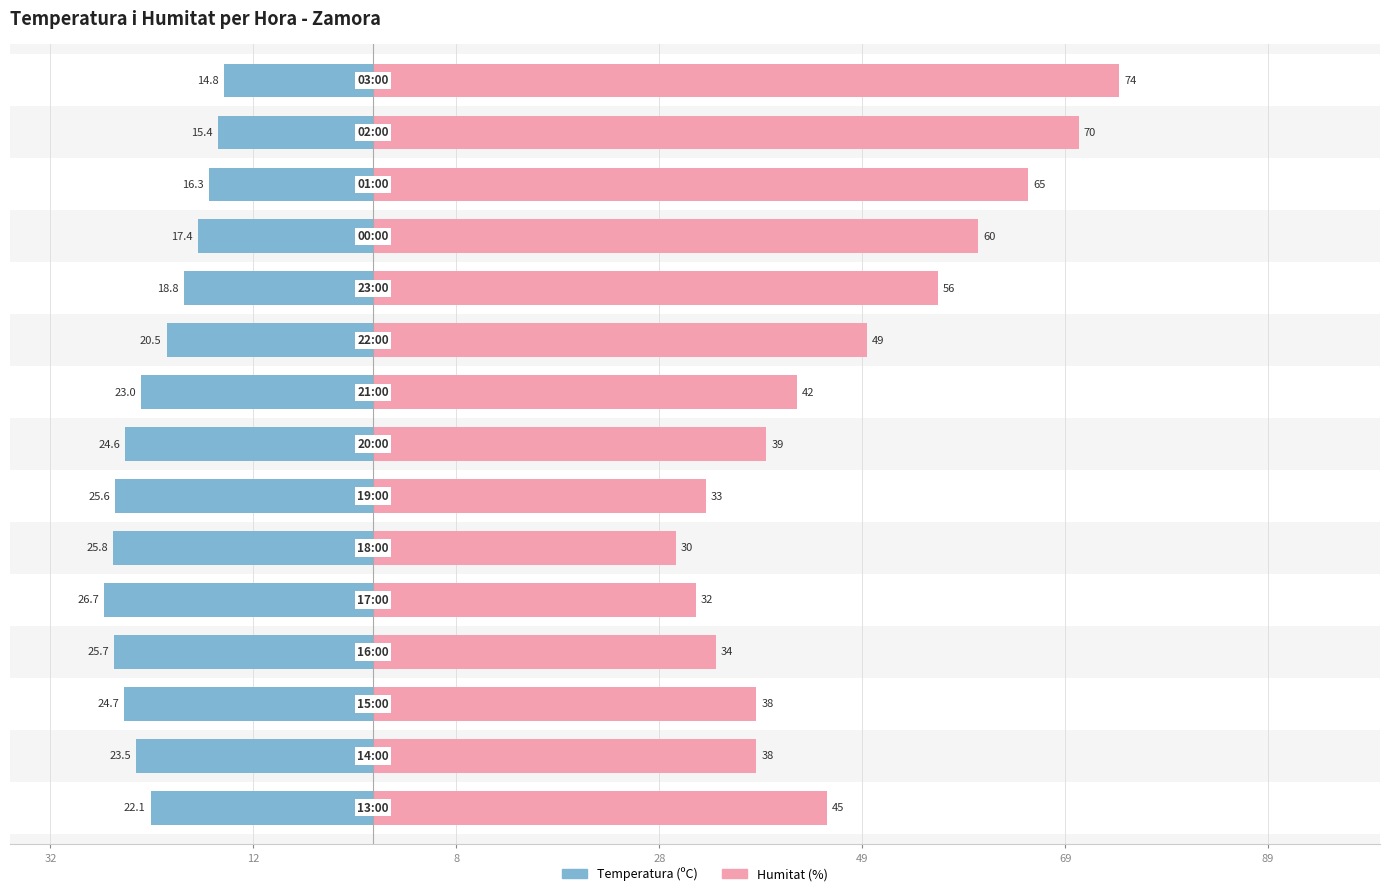

Is it true that Temperatura (ºC) equals -26.7 at 10?

True